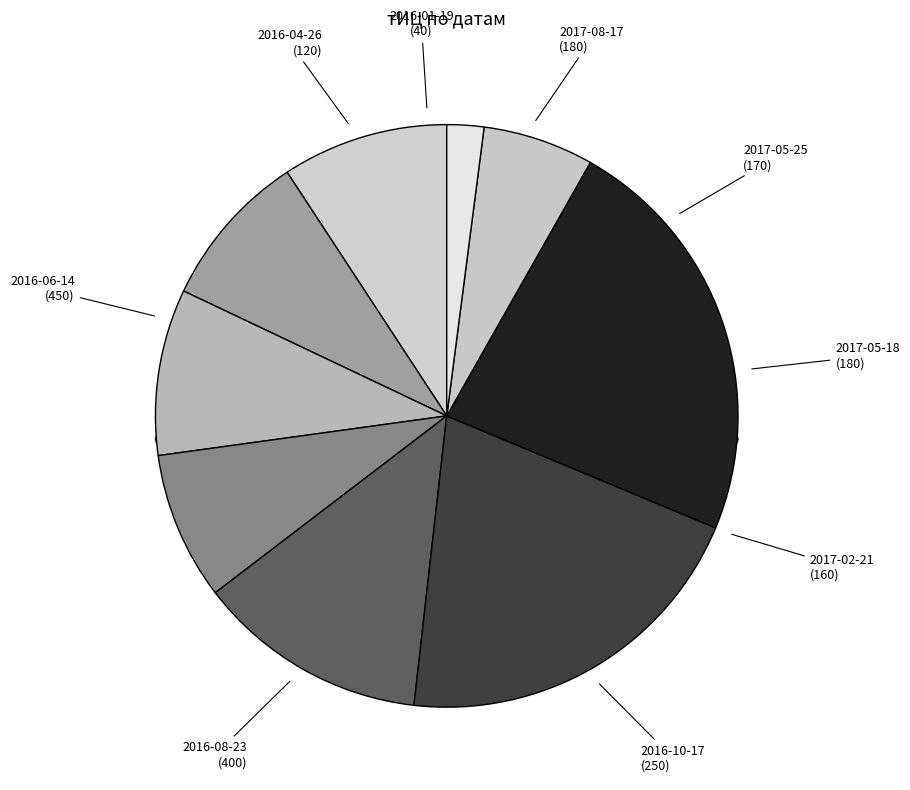

Is there a majority slice in this chart?

No